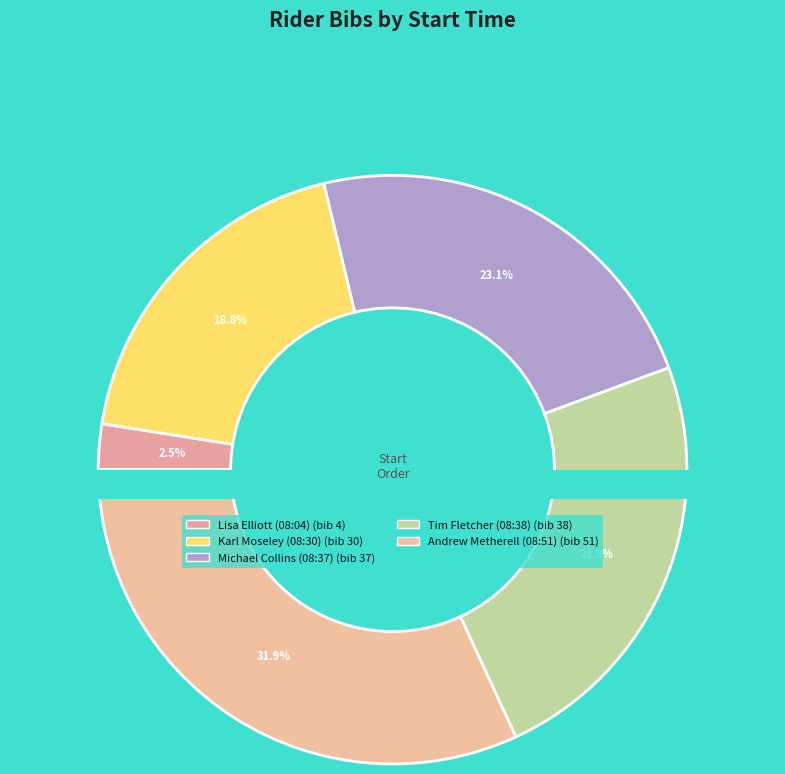

How many segments does this pie chart have?

5